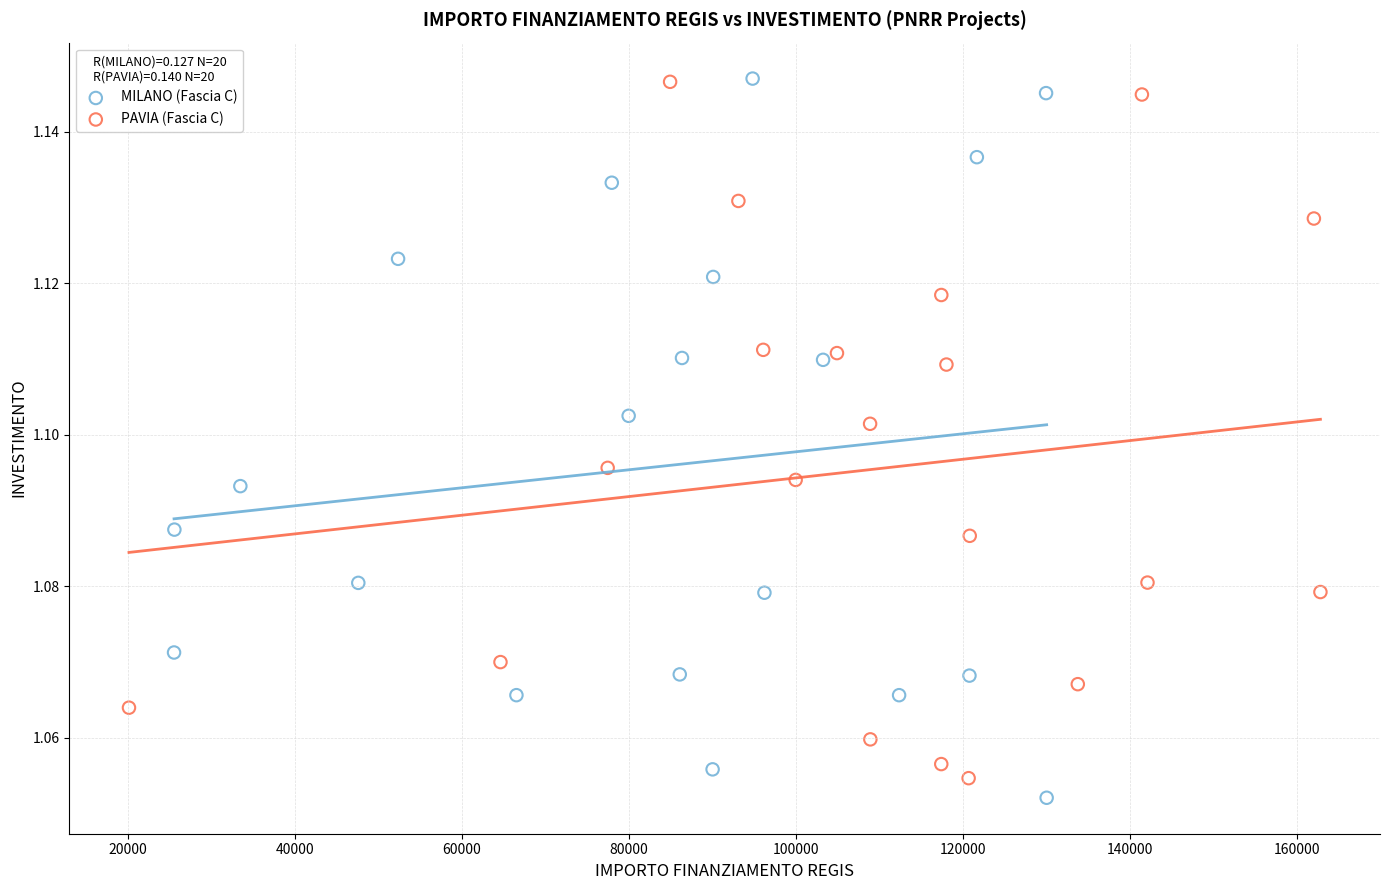

Which series contains the lowest Y value?

MILANO (Fascia C)